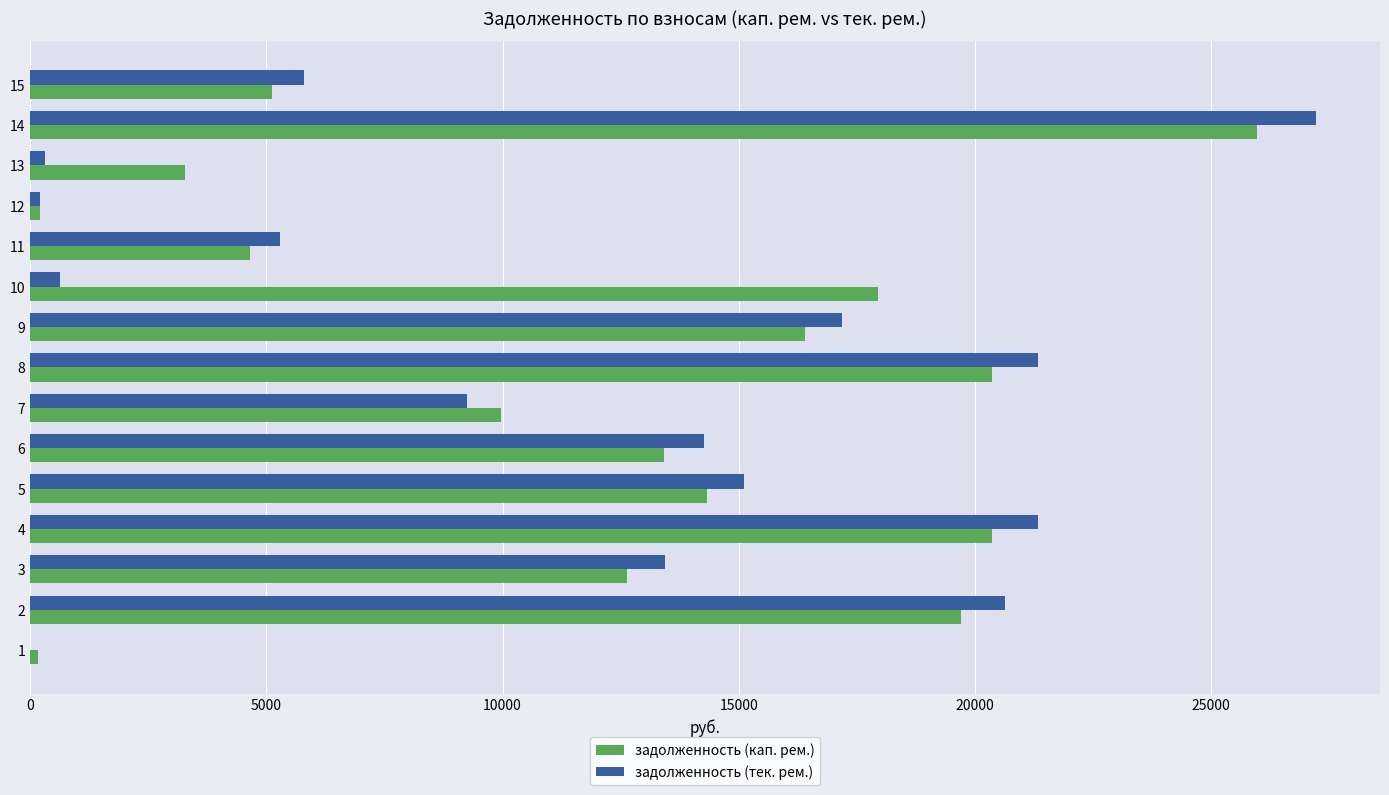

What is the difference between the задолженность (тек. рем.) values at 9 and 7?

7942.6